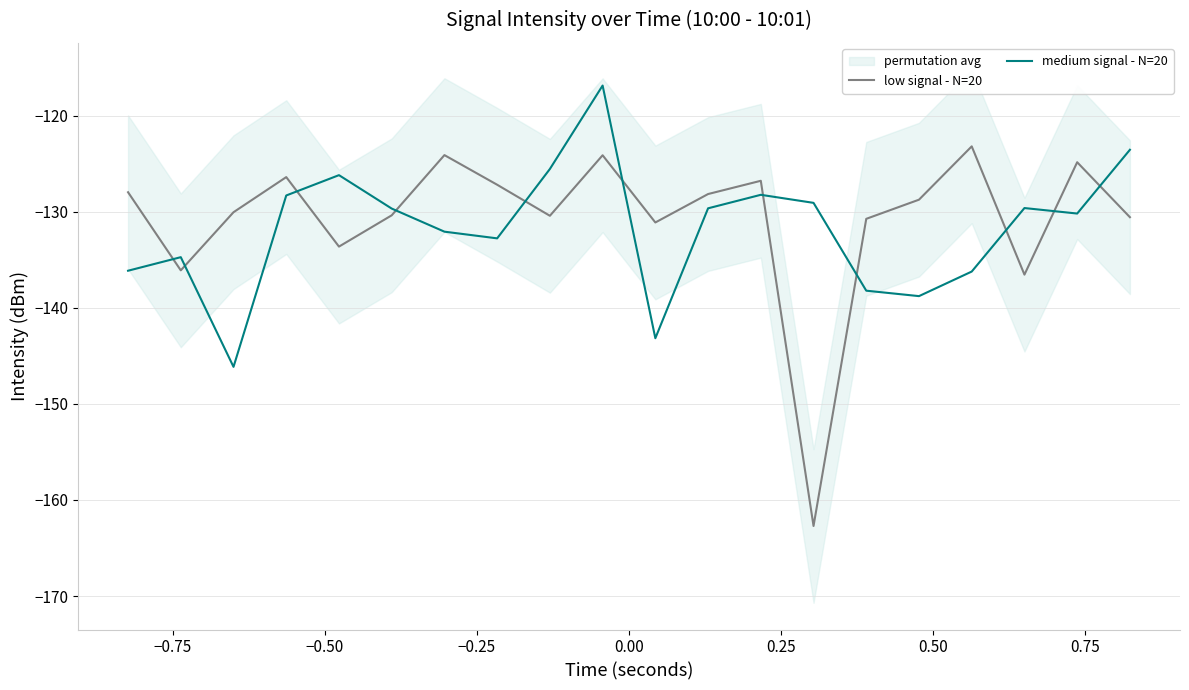

Does the chart have visible grid lines?

Yes